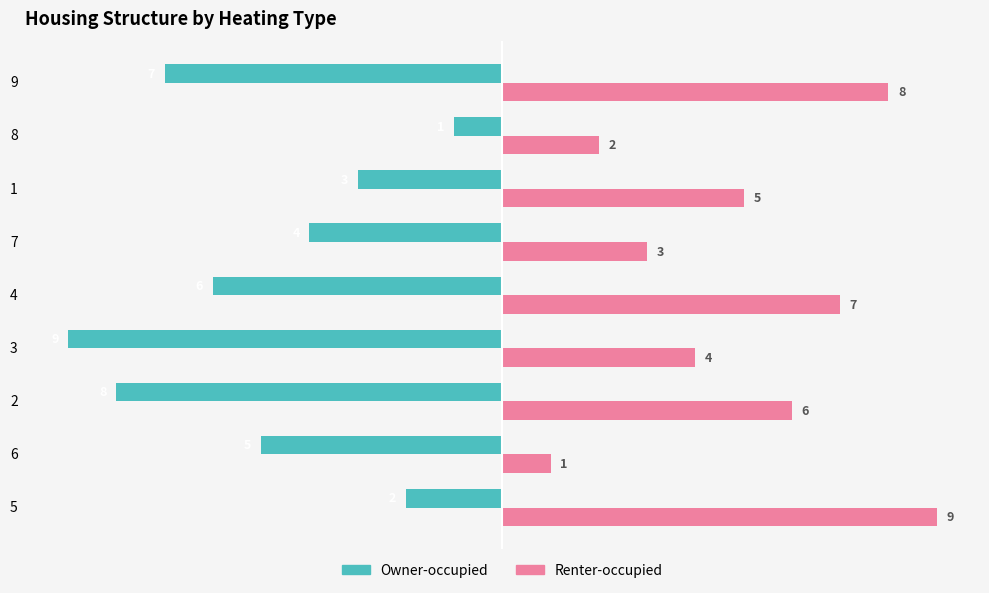

Which series has the largest total across all categories?

Renter-occupied